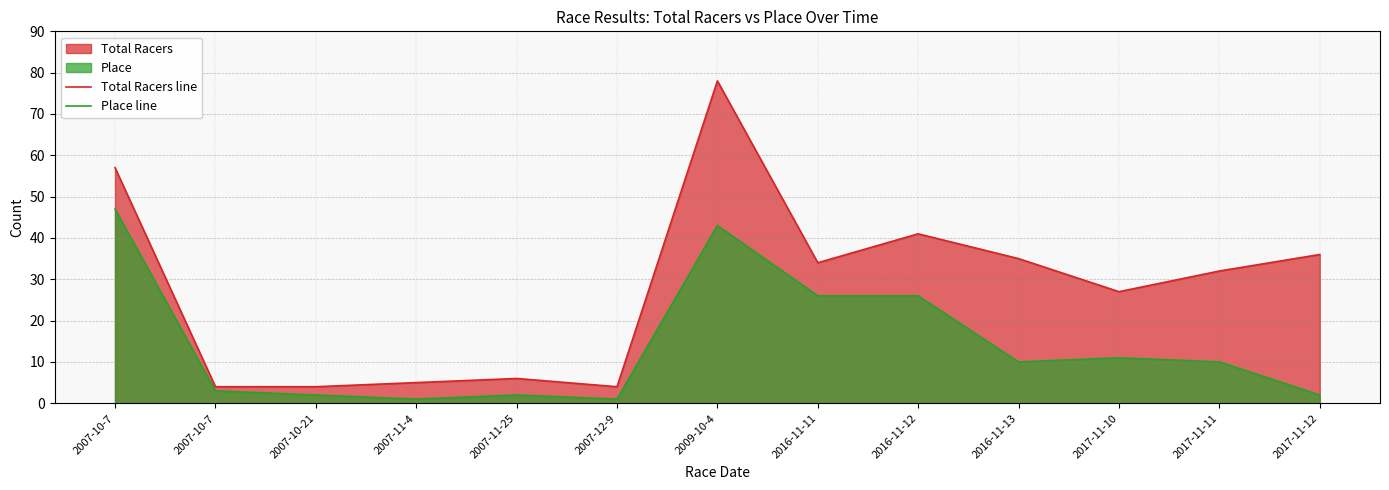

What is the sum of the Place line values at 2007-10-7 and 2007-10-7?

50